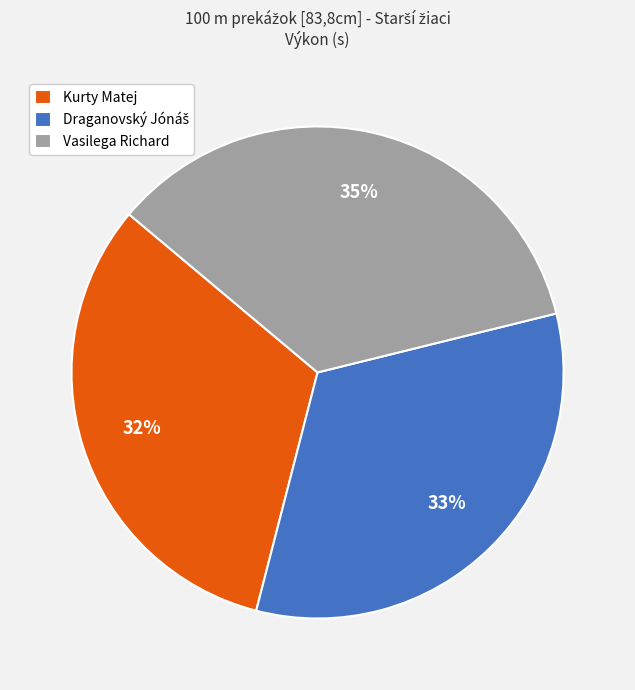

What percentage is the Vasilega Richard slice, to the nearest percent?

35%